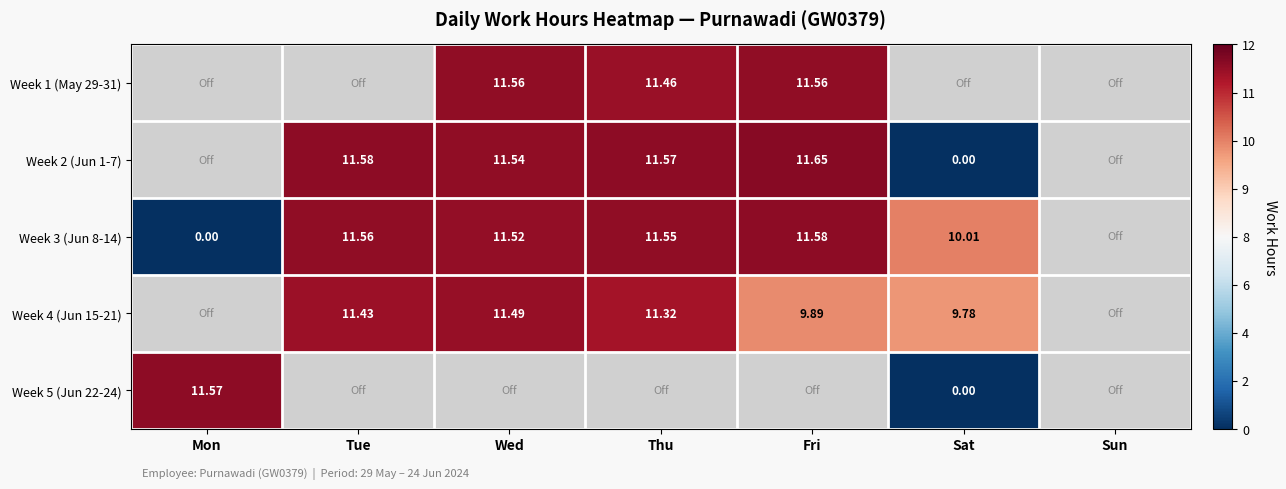

Is the value of Week 4 (Jun 15-21) at Sat greater than the value of Week 3 (Jun 8-14) at Sat?

No